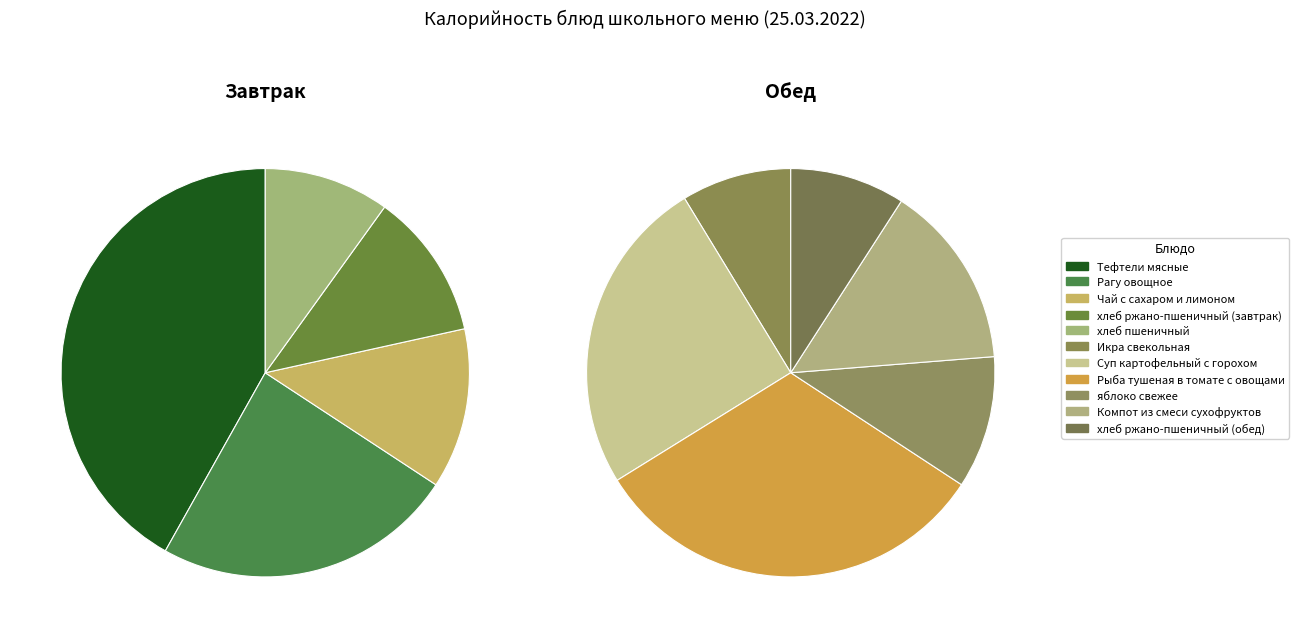

Does Чай с сахаром и лимоном represent more than half of the total?

No